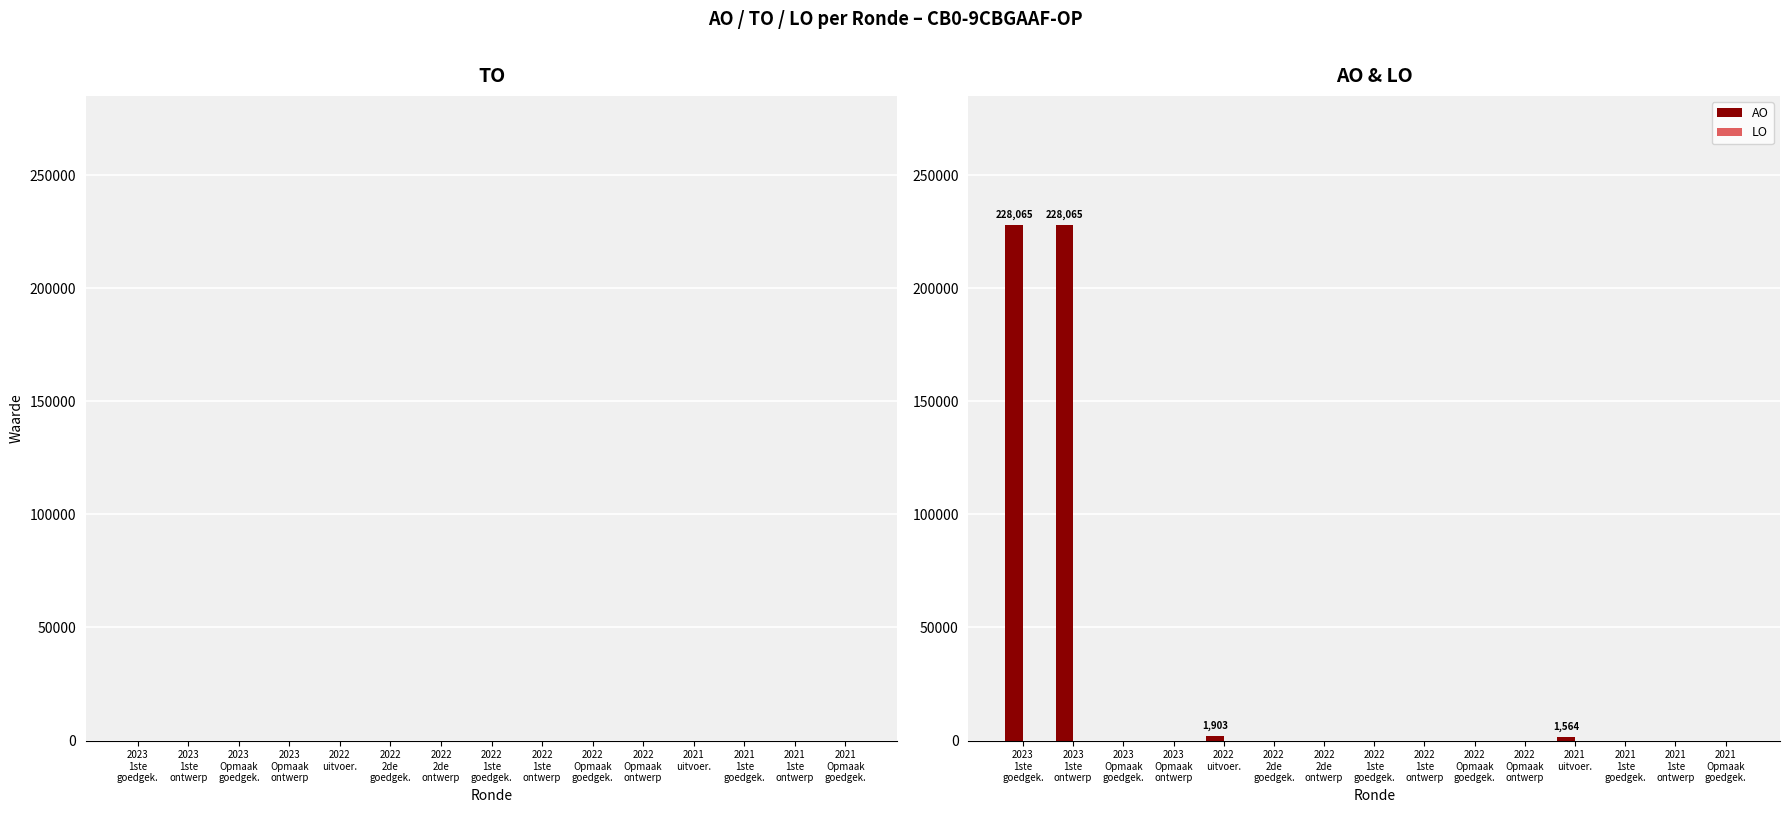

What is the maximum value shown in the chart?

228065